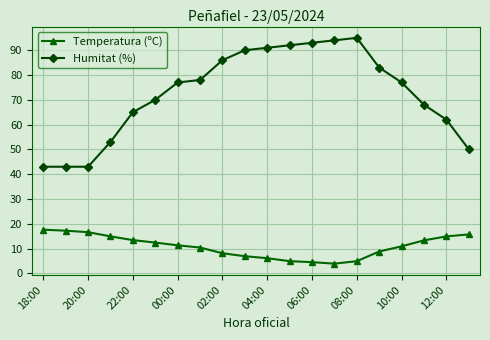

Which series has the largest total across all categories?

Humitat (%)